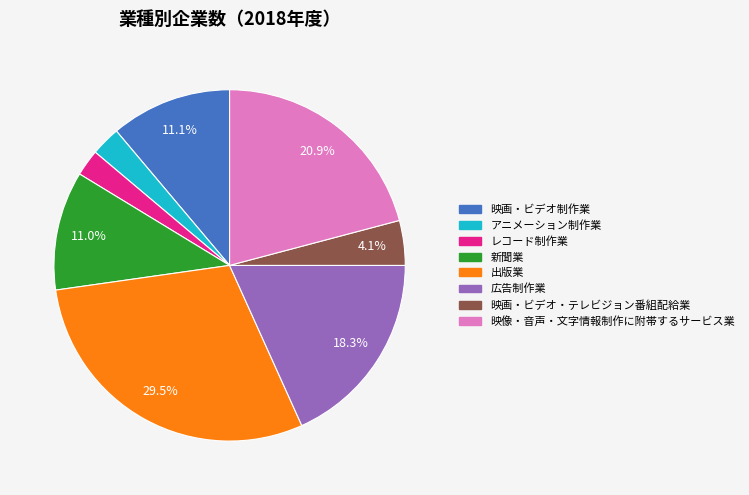

To the nearest percent, what percentage of the pie is 映像・音声・文字情報制作に附帯するサービス業?

21%